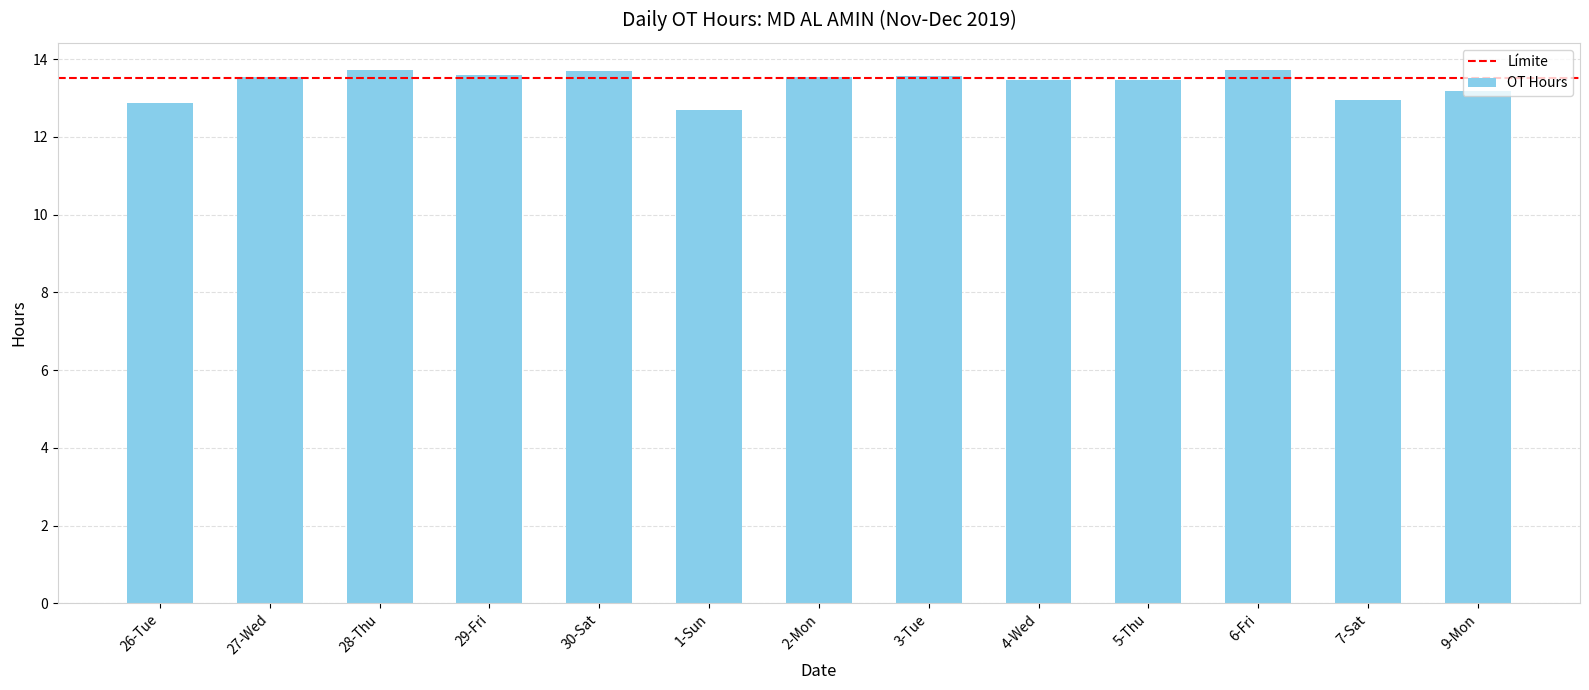

What is the average value?

13.4